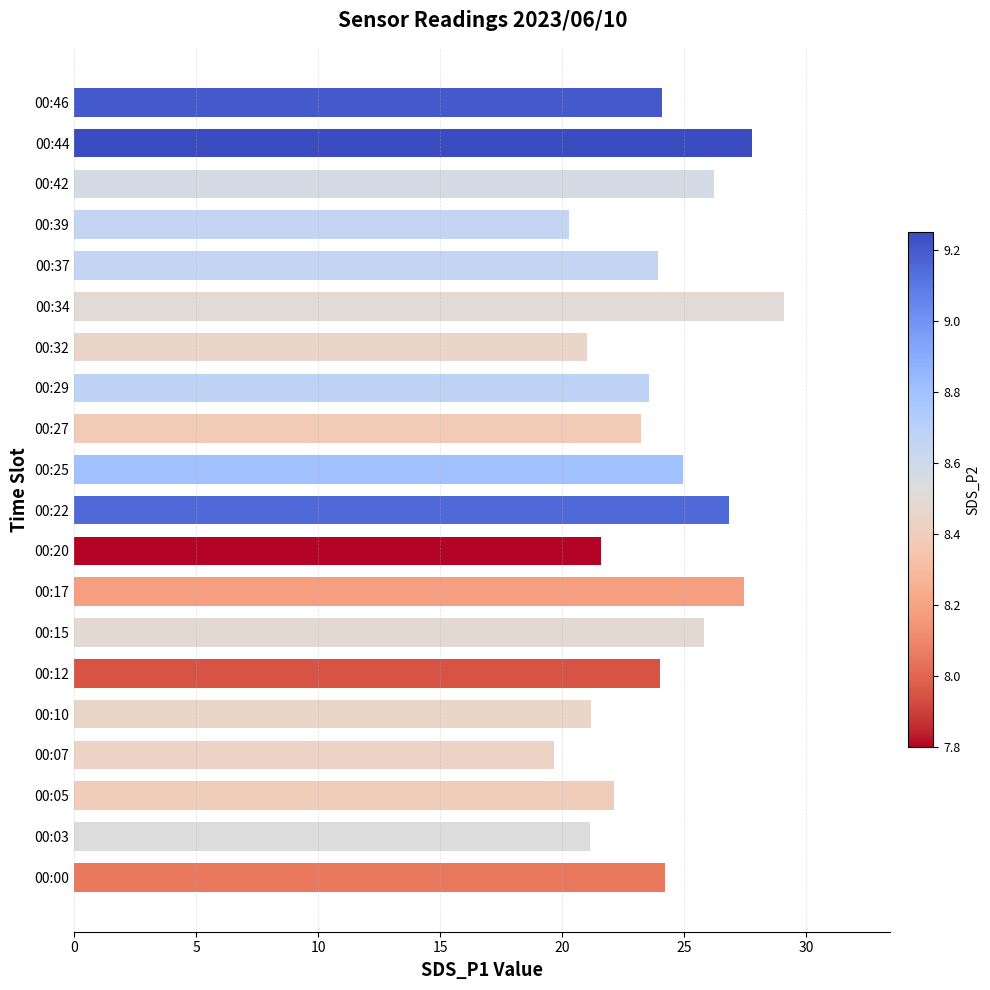

What is the difference between the second highest and minimum values?

8.1